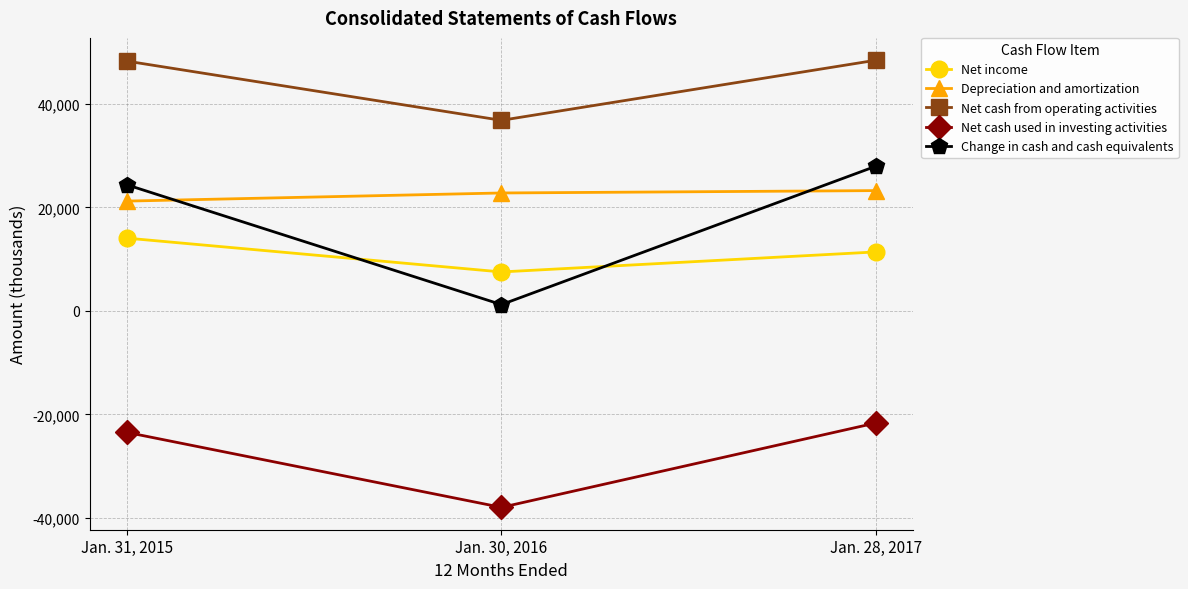

Which series has the largest total across all categories?

Net cash from operating activities